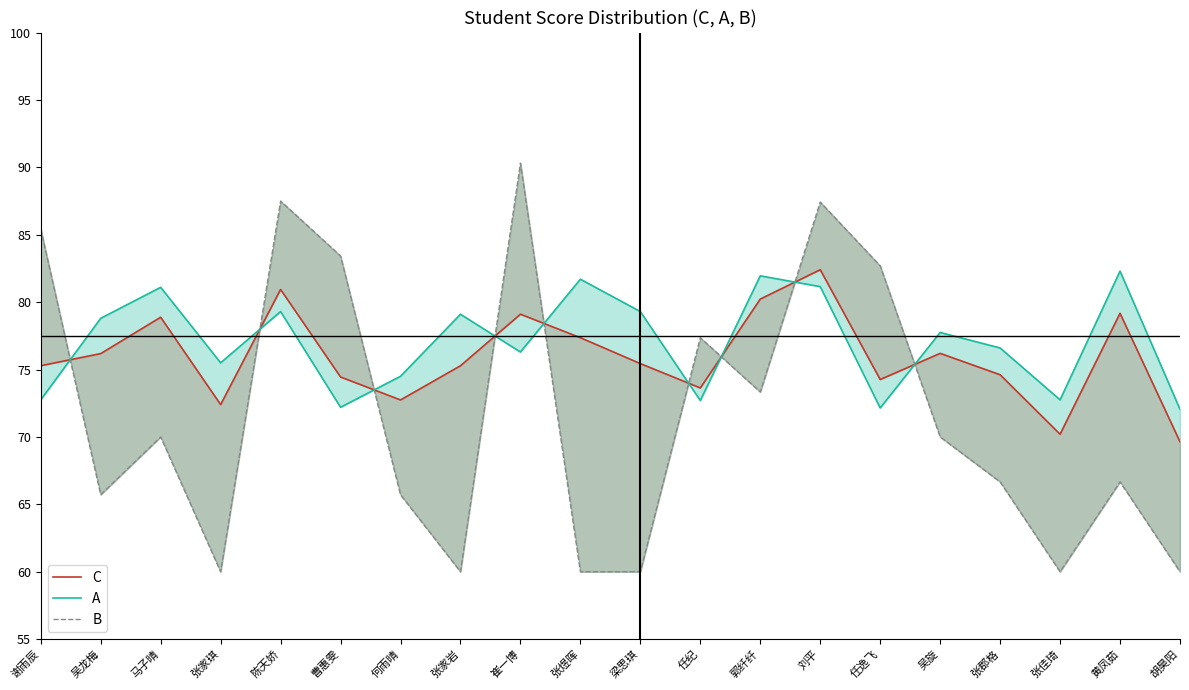

How many lines are shown in the chart?

3